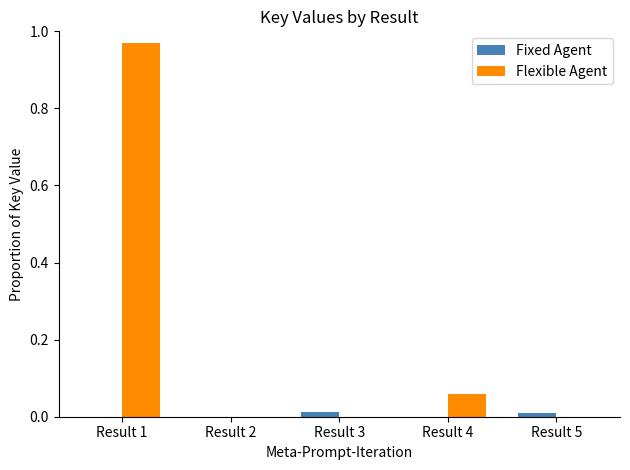

Which series has the largest range (max minus min)?

Flexible Agent